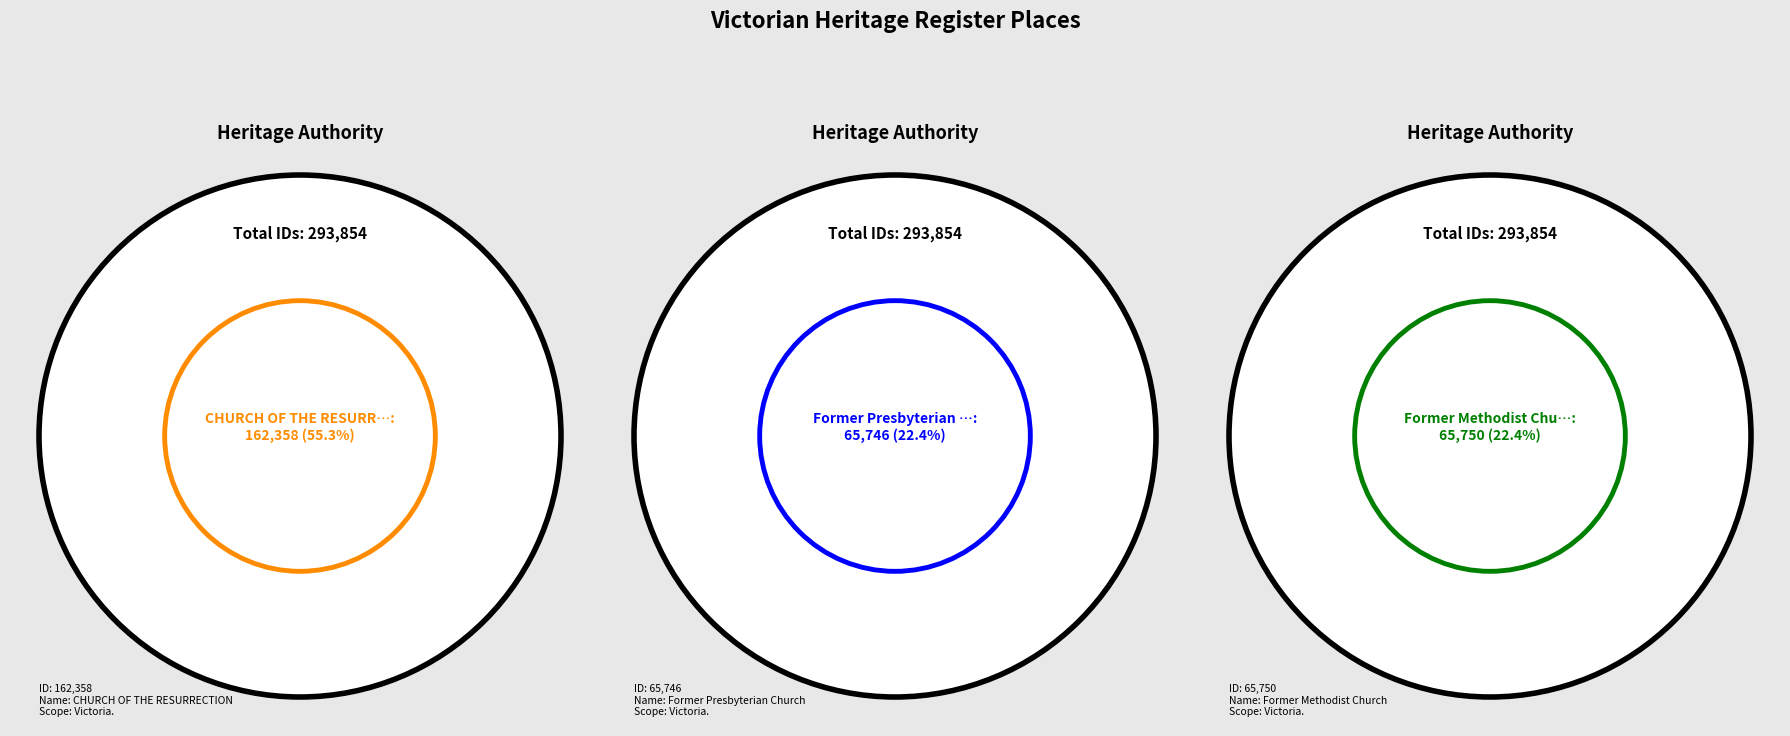

How many segments does this pie chart have?

3